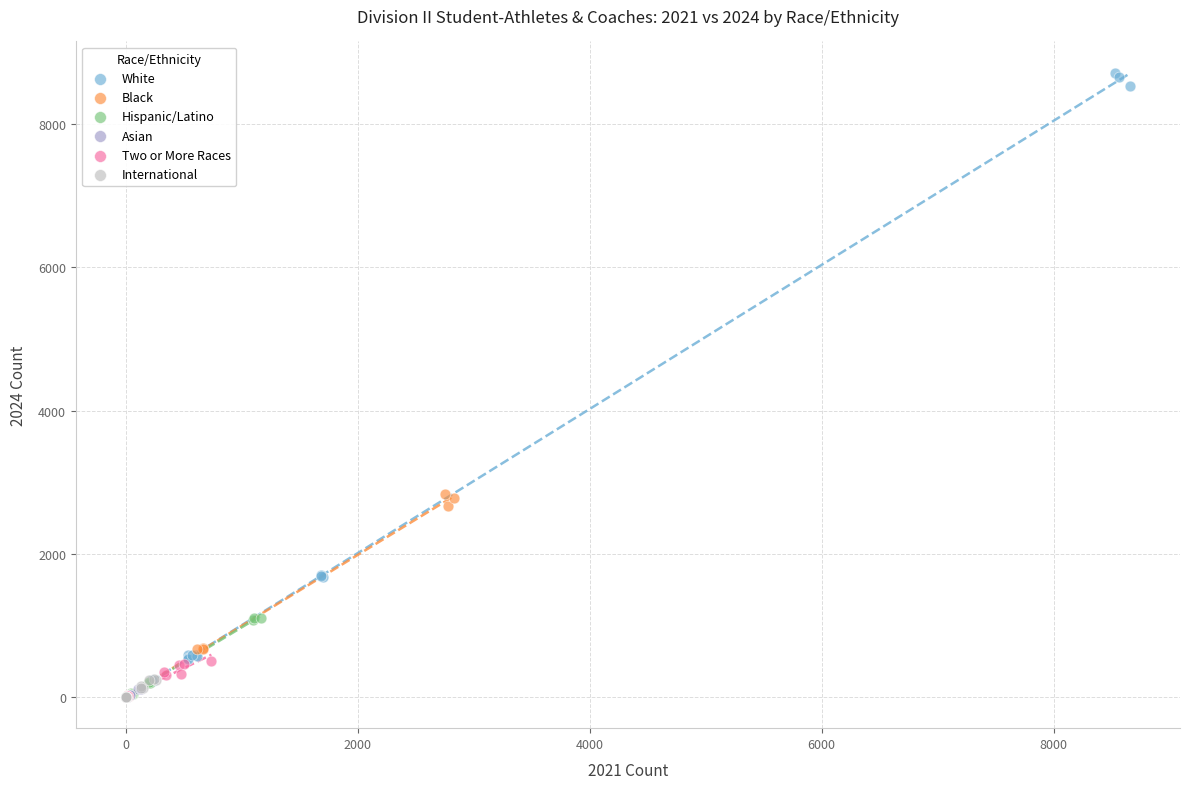

Which series contains the highest Y value?

White